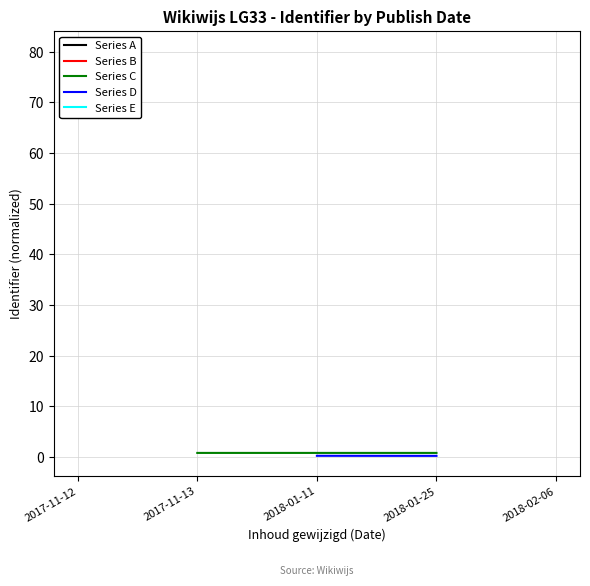

What is the value of the Series C point at the 1st from the left?

0.8